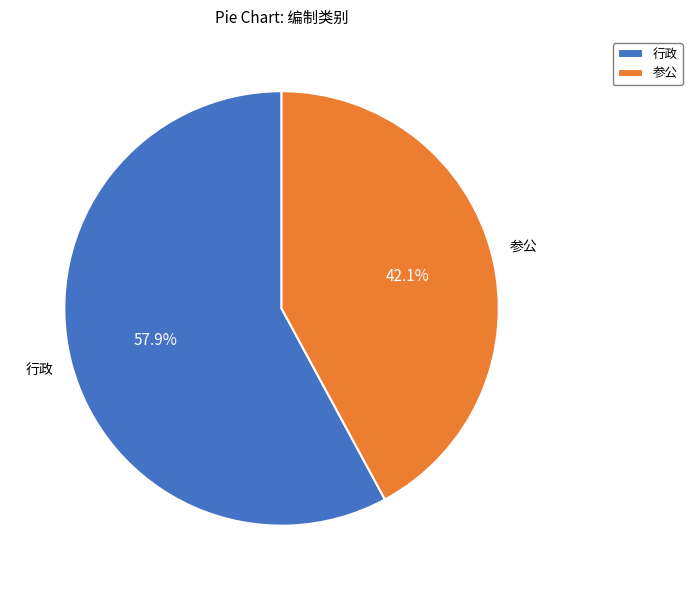

Approximately how many times larger is the value at 行政 compared to 参公?

1.4